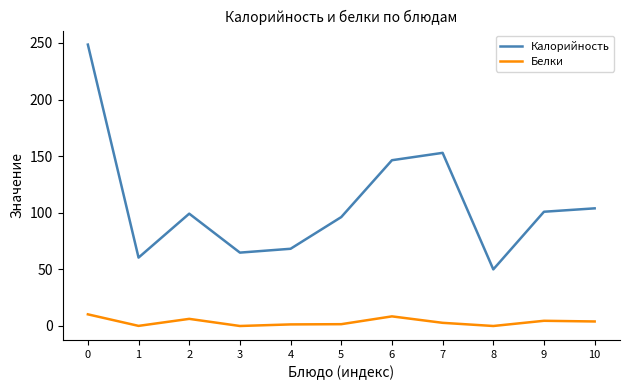

List the series in order of their overall mean, highest first.

Калорийность, Белки